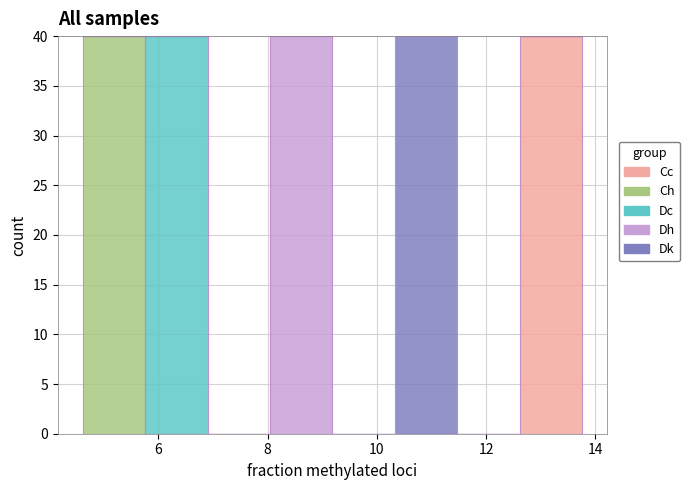

Reading left to right, list every stacked bar in this chart as the range it spans on the x-axis followed by its total height. Neither the bar edges nor the heights are printed on the chart, so give them approximately, as read against the axes.

4.6 to 5.8: 40
5.8 to 6.8: 40
6.8 to 8.0: 0
8.0 to 9.2: 40
9.2 to 10.4: 0
10.4 to 11.4: 40
11.4 to 12.6: 0
12.6 to 13.8: 40